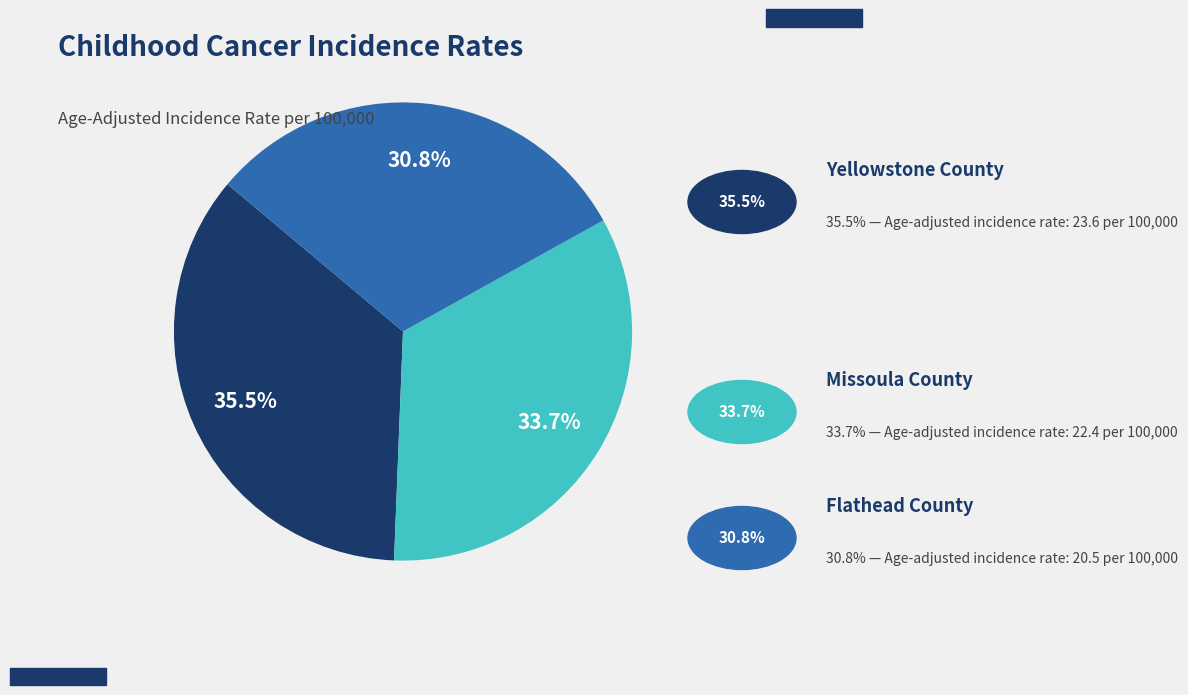

Is there a majority slice in this chart?

No